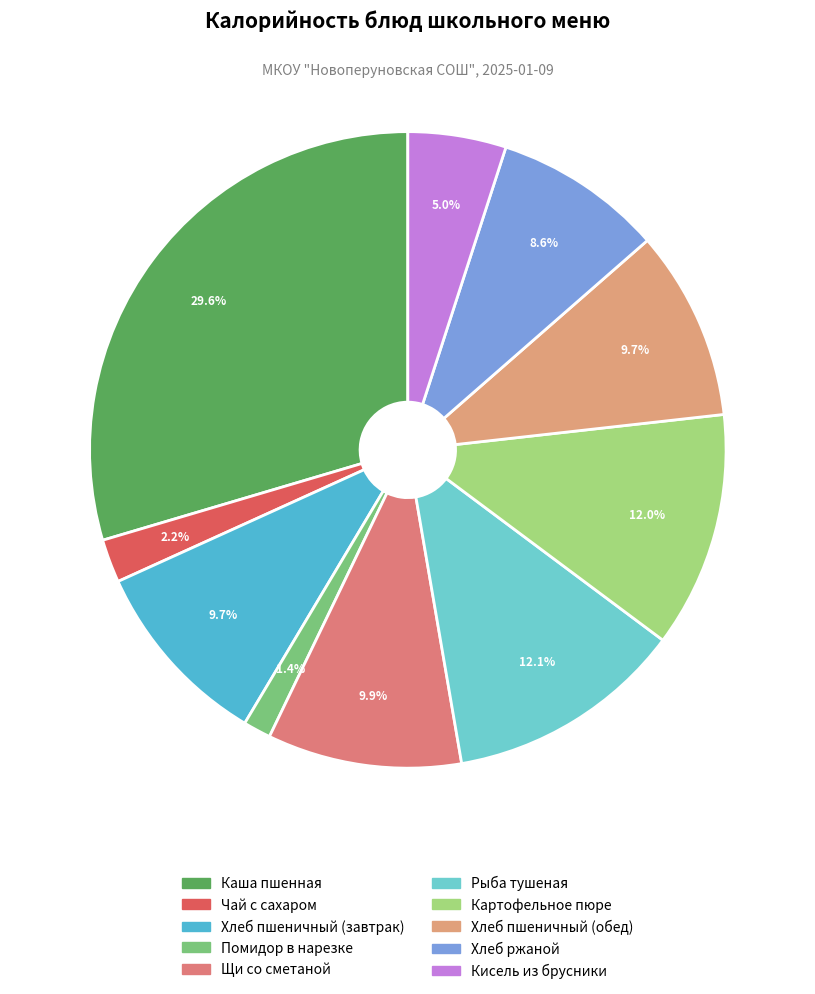

Which slice is the smallest?

Помидор в нарезке